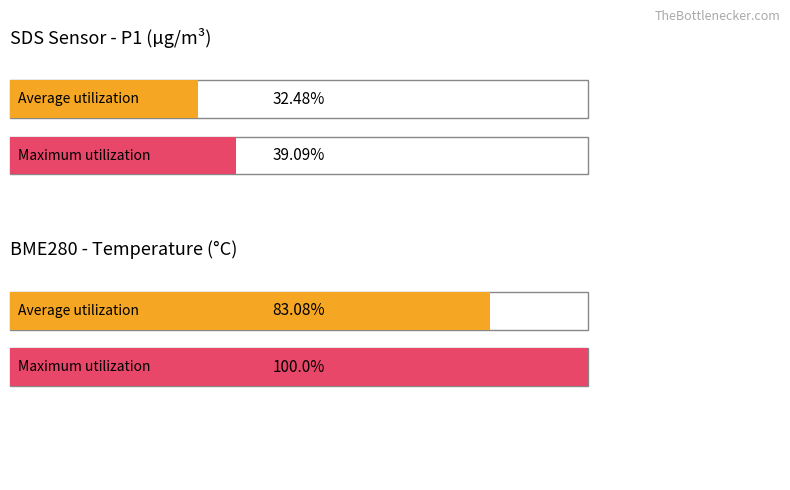

Which series has the largest range (max minus min)?

Maximum utilization